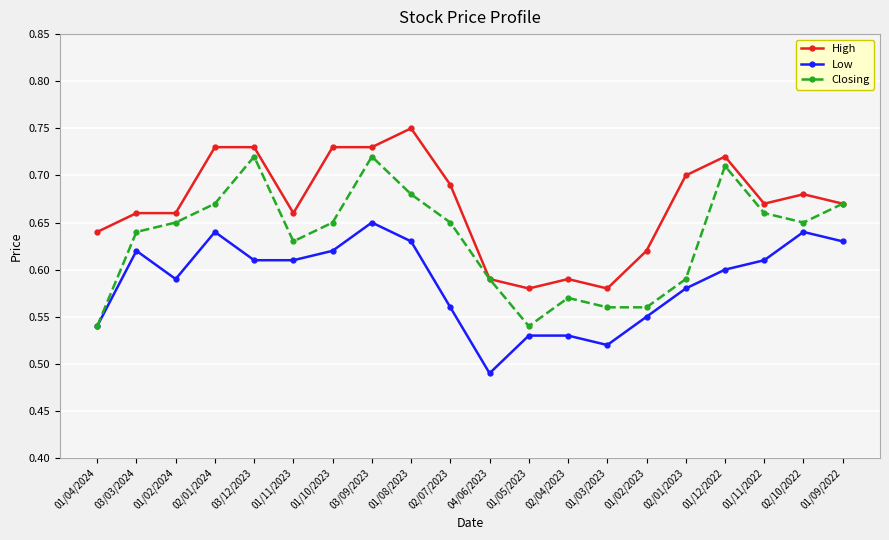

True or false: Closing has more than 0 points higher than both neighbors.

True